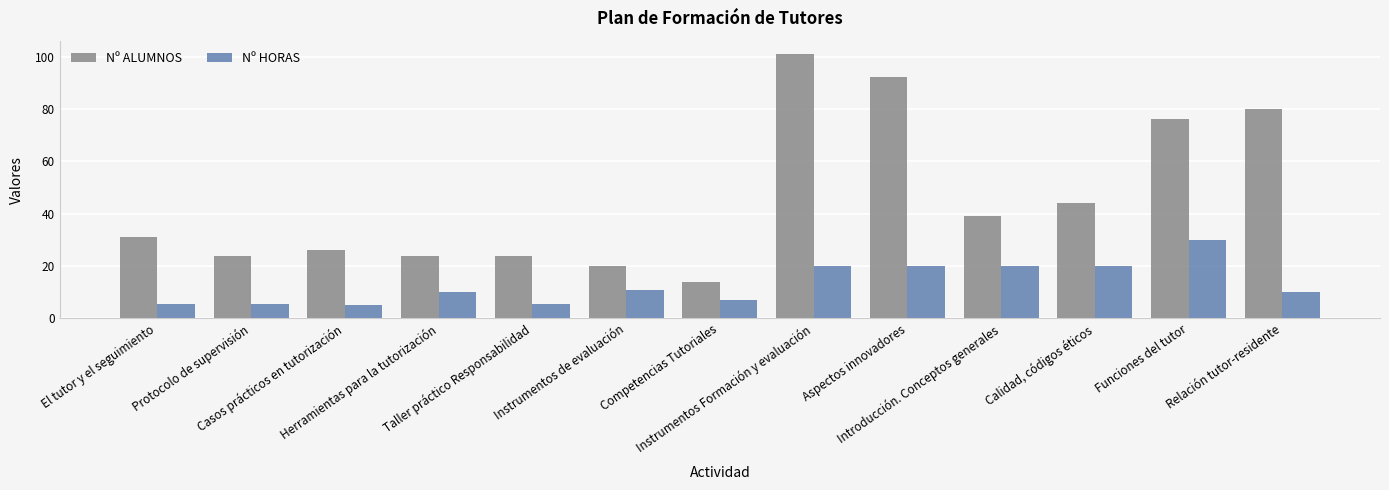

Reading left to right, extract all data points from this chart.

Nº ALUMNOS: 31.0	24.0	26.0	24.0	24.0	20.0	14.0	101.0	92.0	39.0	44.0	76.0	80.0
Nº HORAS: 5.5	5.5	5.0	10.0	5.5	11.0	7.0	20.0	20.0	20.0	20.0	30.0	10.0